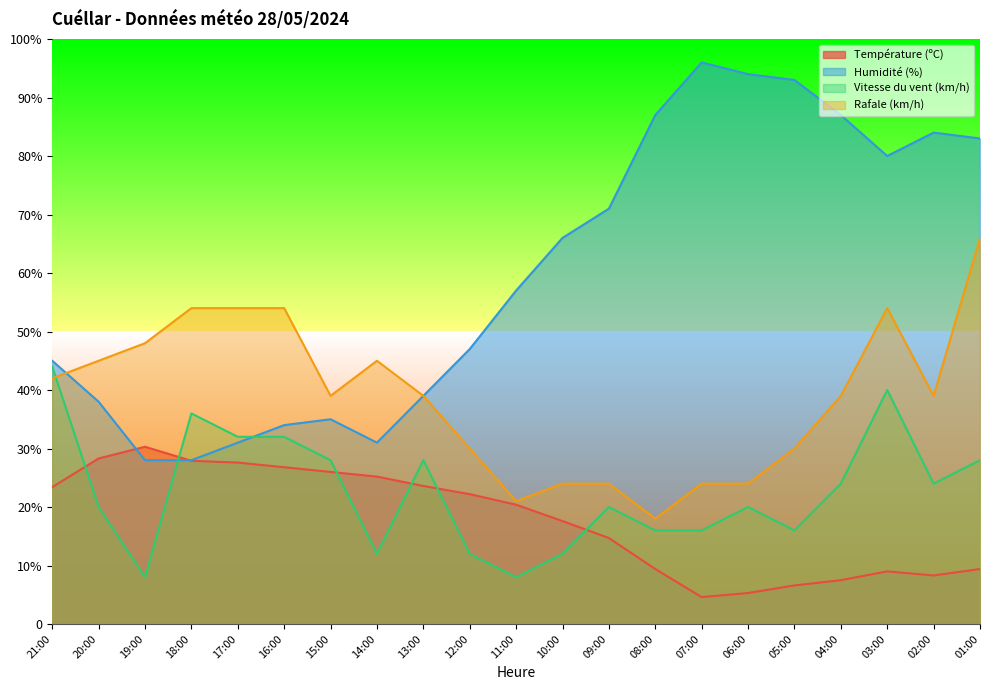

What is the maximum value for Rafale (km/h)?

66.0